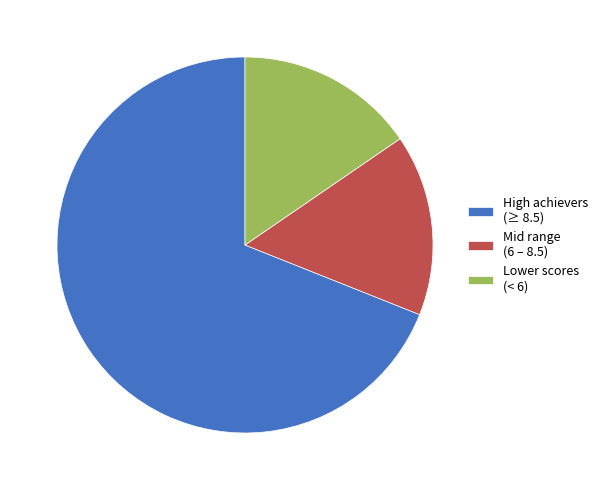

Which has a higher value, Lower scores (< 6) or High achievers (≥ 8.5)?

High achievers (≥ 8.5)